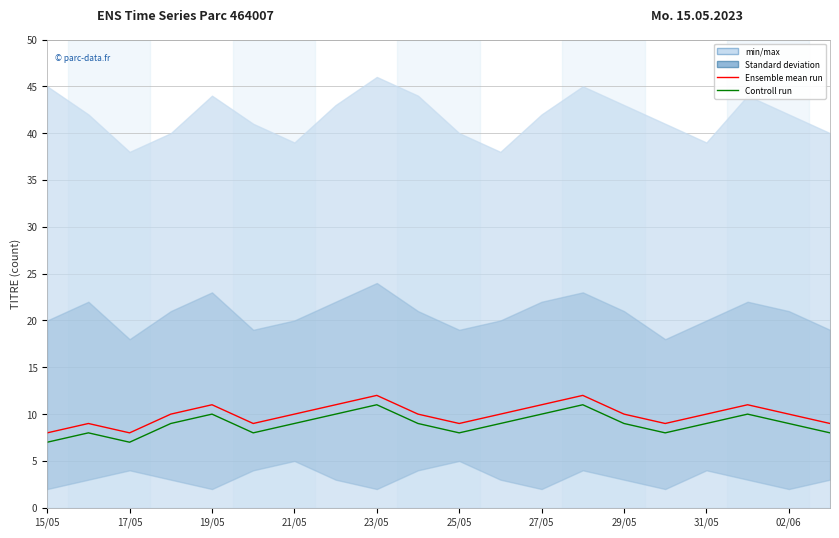

What is the label of the 20th point from the right?

15/05